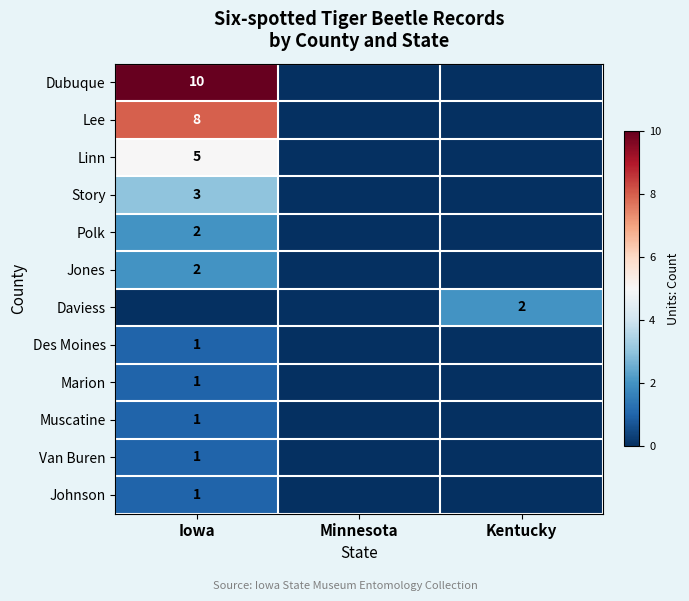

Which category has the lowest value across all series?

Minnesota